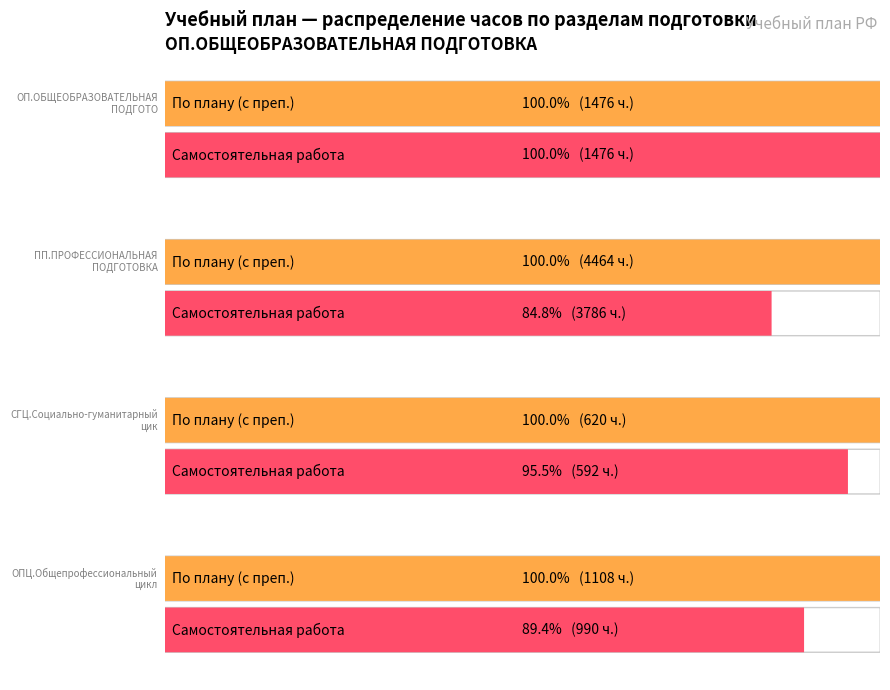

What is the difference between the С преп. values at ПП.ПРОФЕССИОНАЛЬНАЯ ПОДГОТОВКА and СГЦ.Социально-гуманитарный цикл?

3844